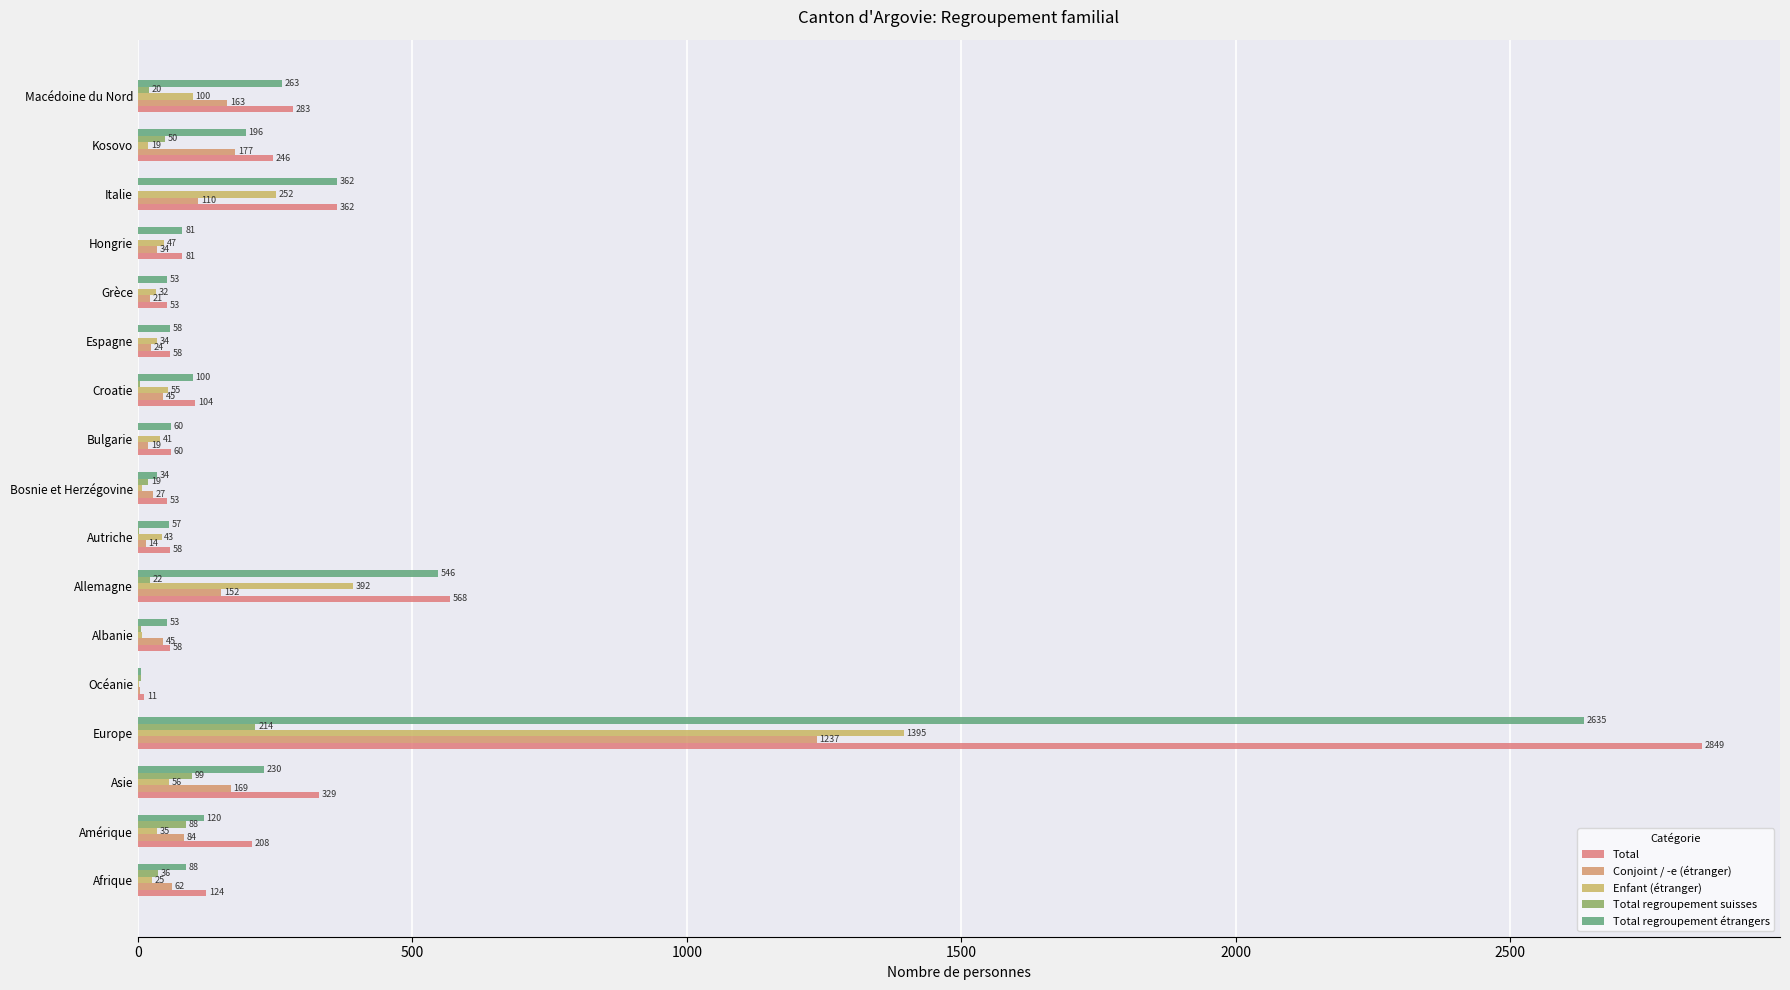

What are all the series names shown in the legend?

Total, Conjoint / -e (étranger), Enfant (étranger), Total regroupement suisses, Total regroupement étrangers